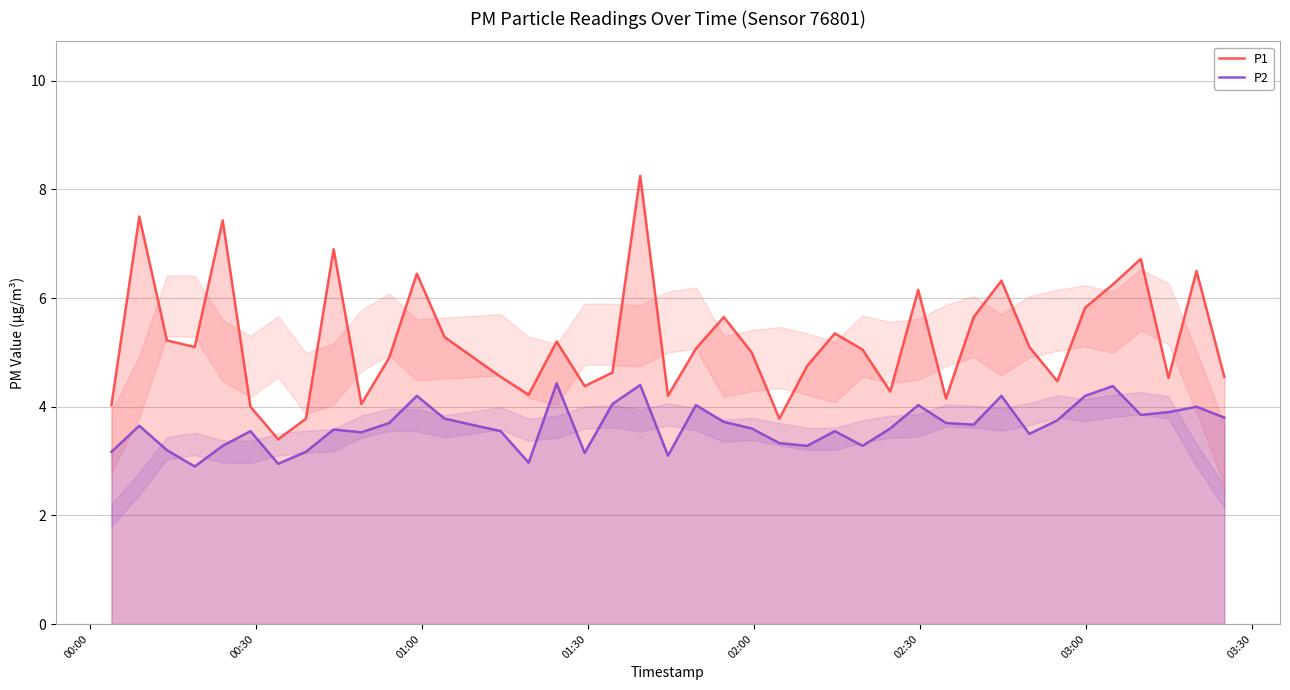

What is the value of the P1 point at the 27th from the left?

5.0